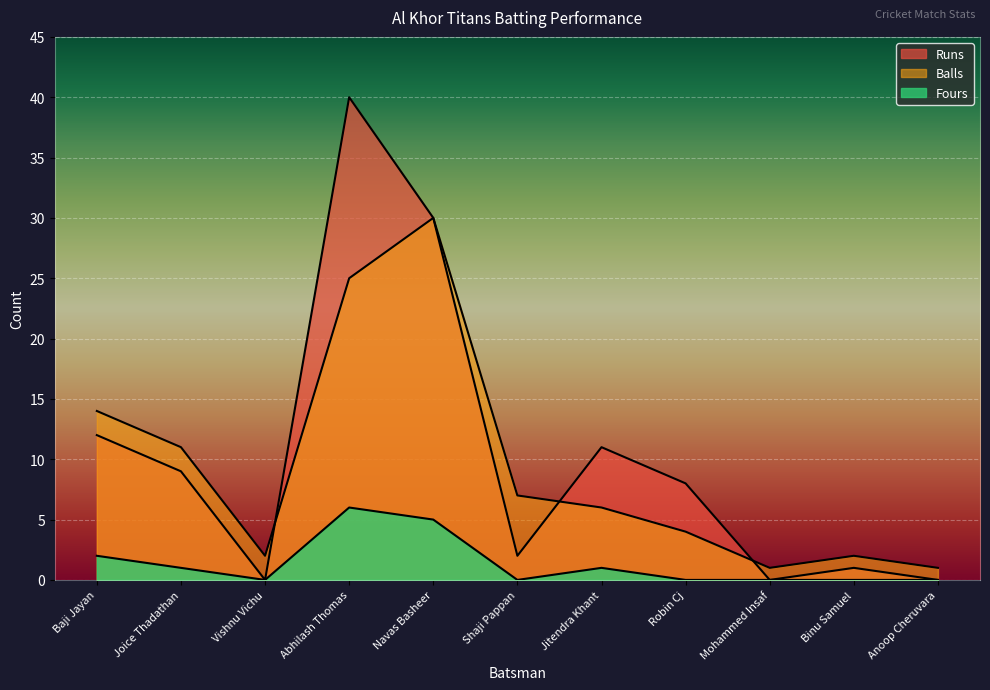

What position from the right is Binu Samuel?

2